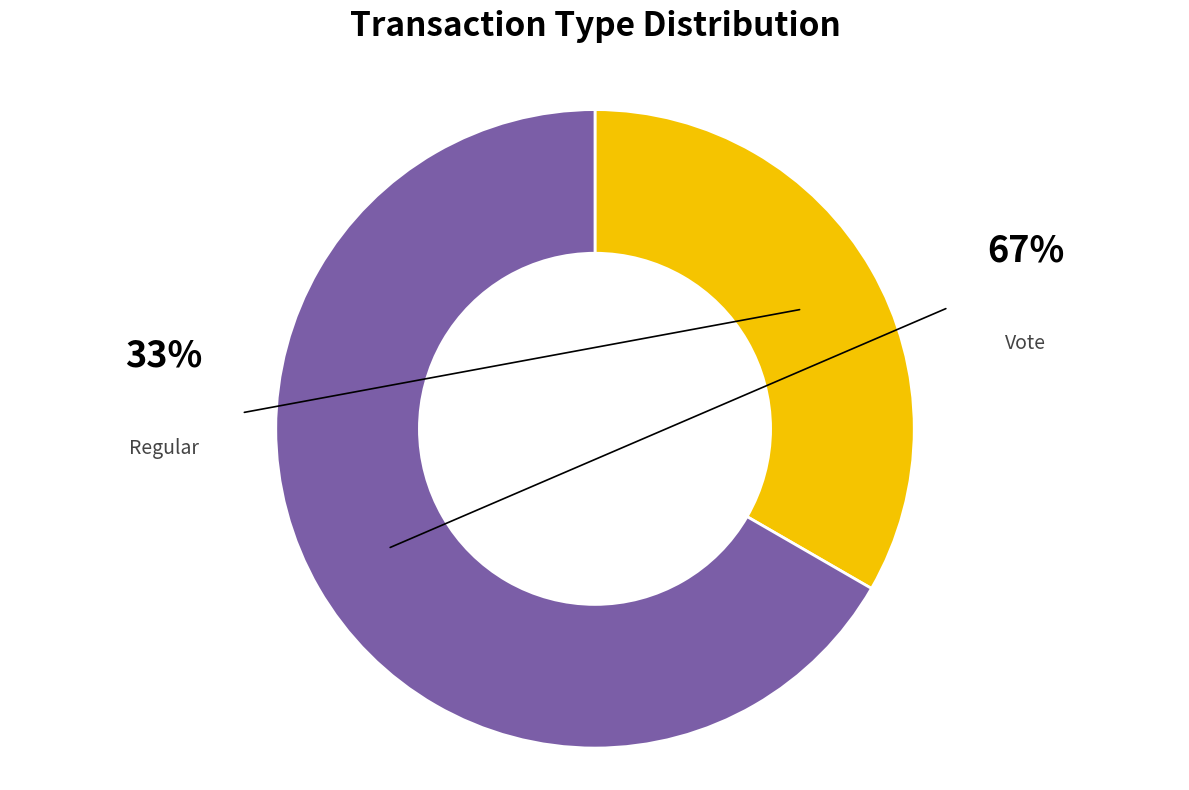

The Vote slice represents 67% of the pie. True or false?

True